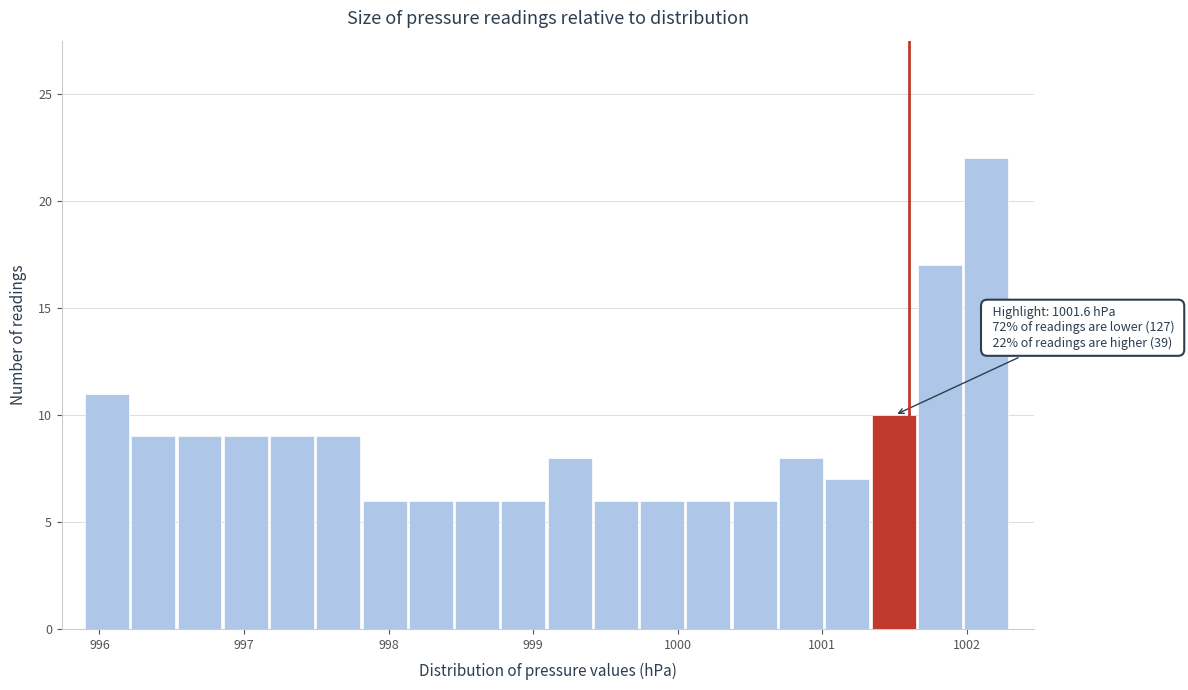

Around what value on the x-axis is the tallest bar? Give the approximate position of its centre, as read against the axis.

1002.1